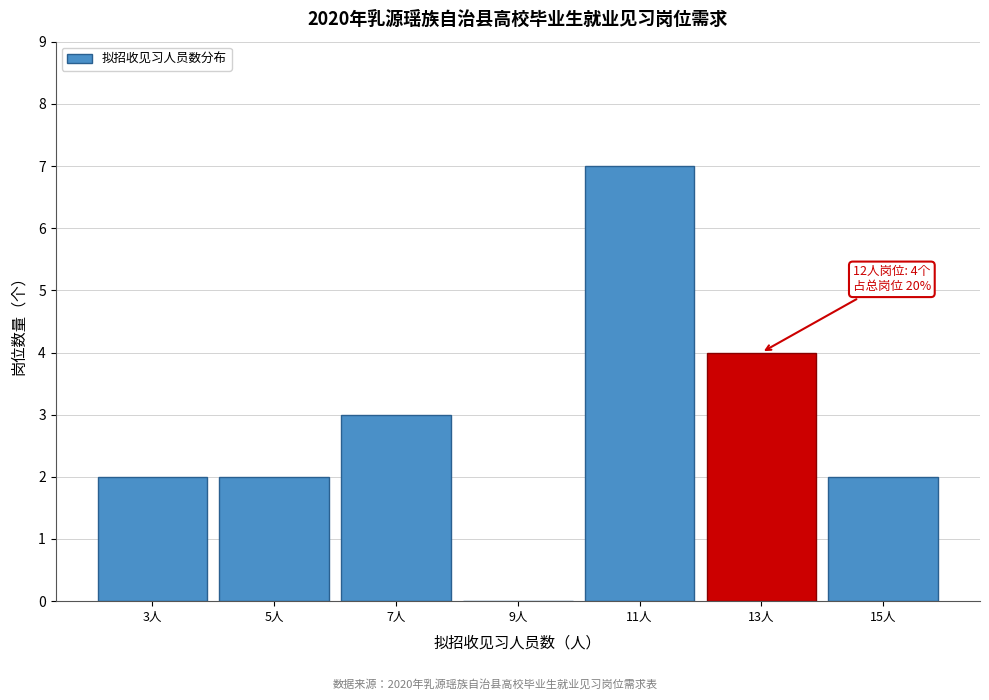

Over which range of the x-axis is the bar tallest?

10 to 12